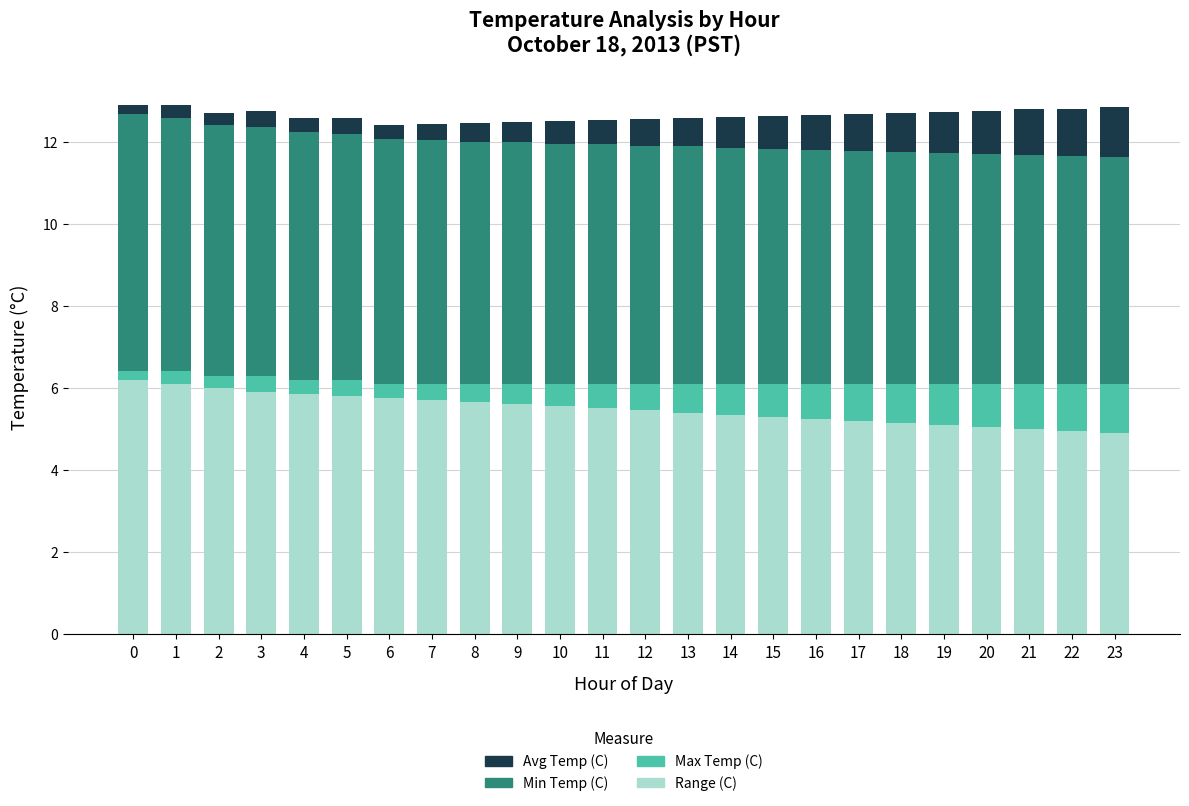

True or false: Range (C) has a value of 5.3 at 15.

True